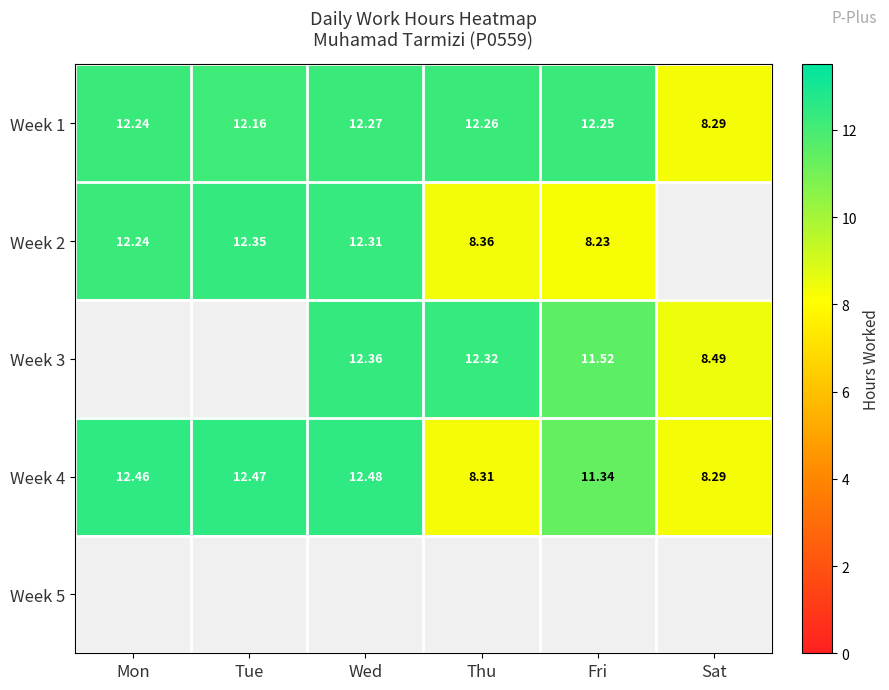

How many distinct data groups are displayed?

5